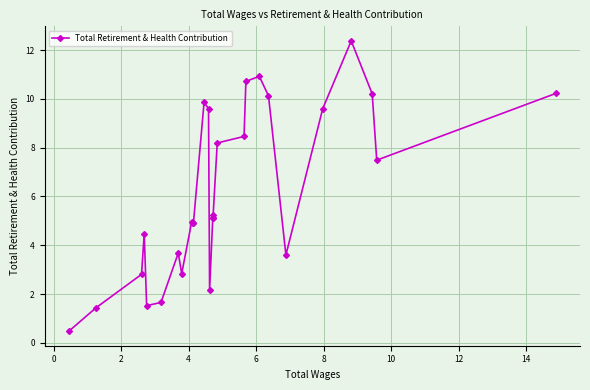

What is the difference between the second highest and minimum values?

10.4